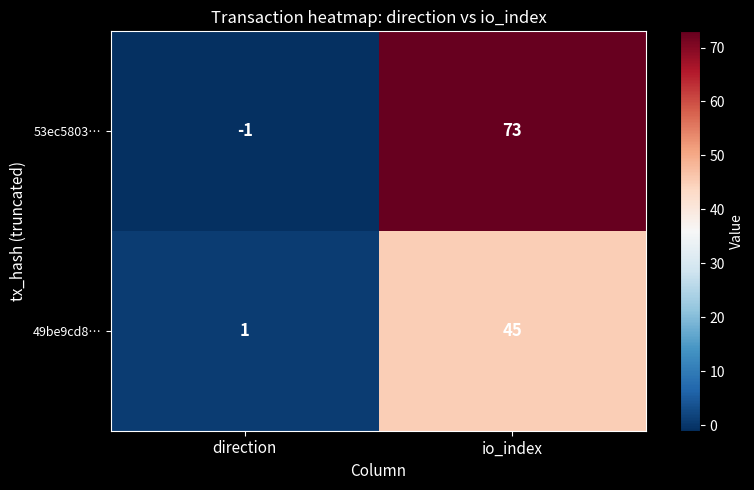

Which series has the widest spread of values?

53ec5803…